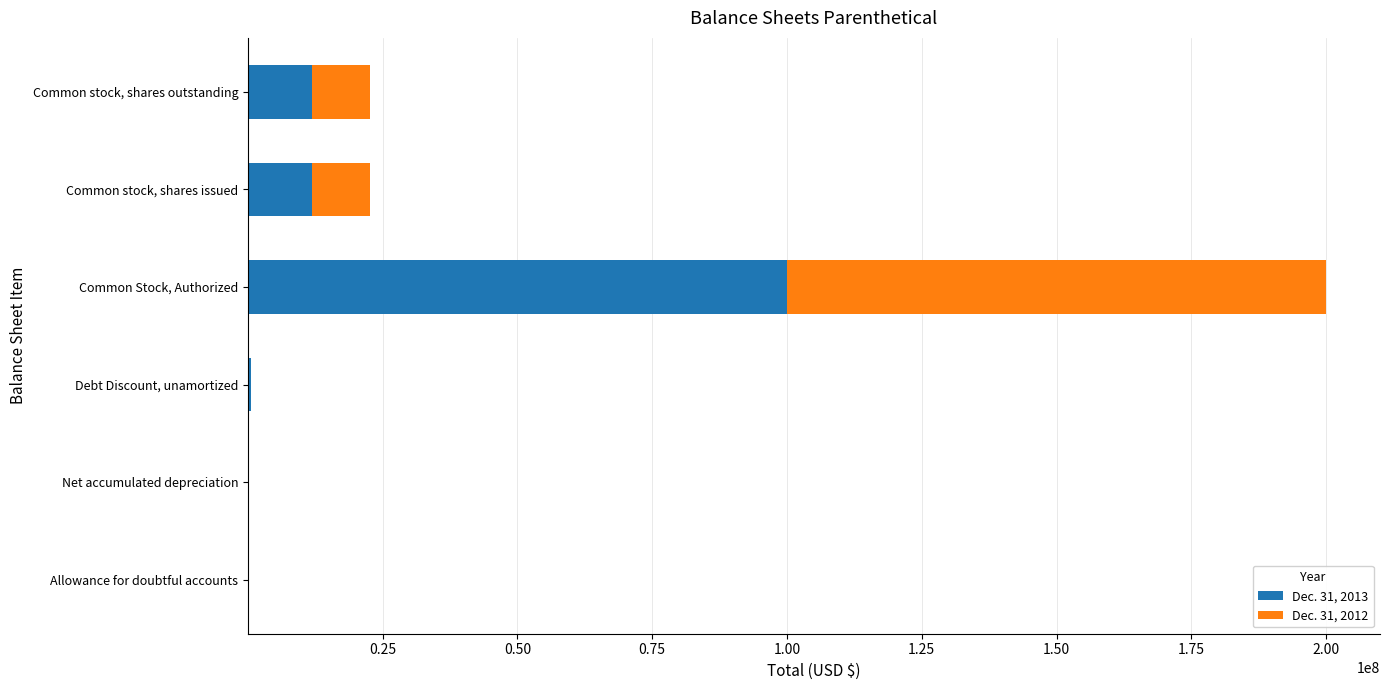

Count the number of data series in this chart.

2